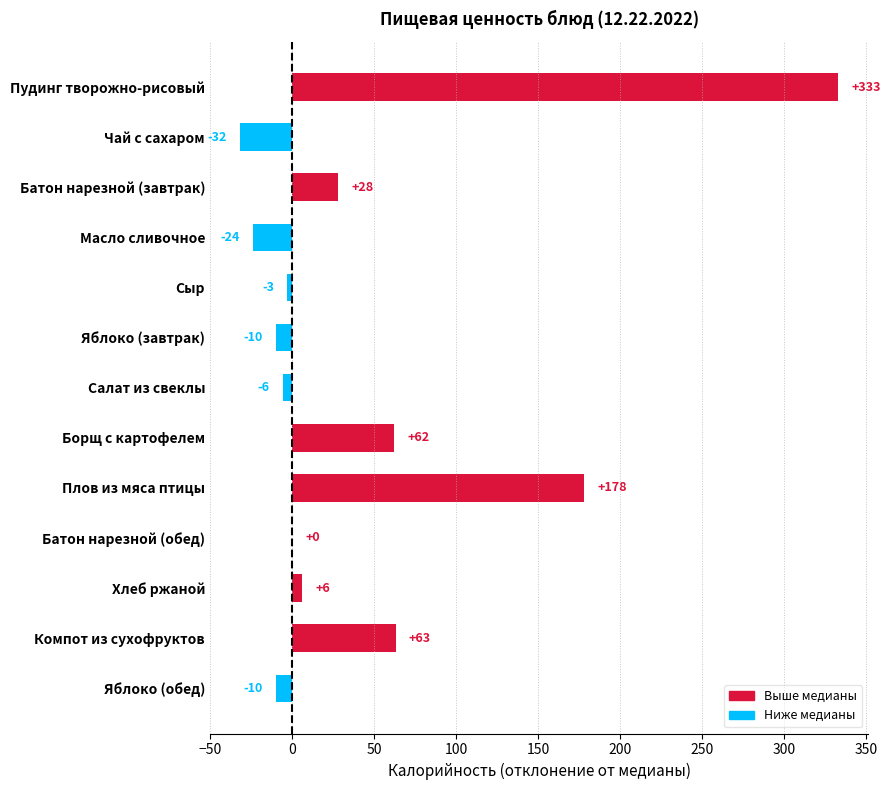

What is the change in value from Батон нарезной (завтрак) to Салат из свеклы?

-34